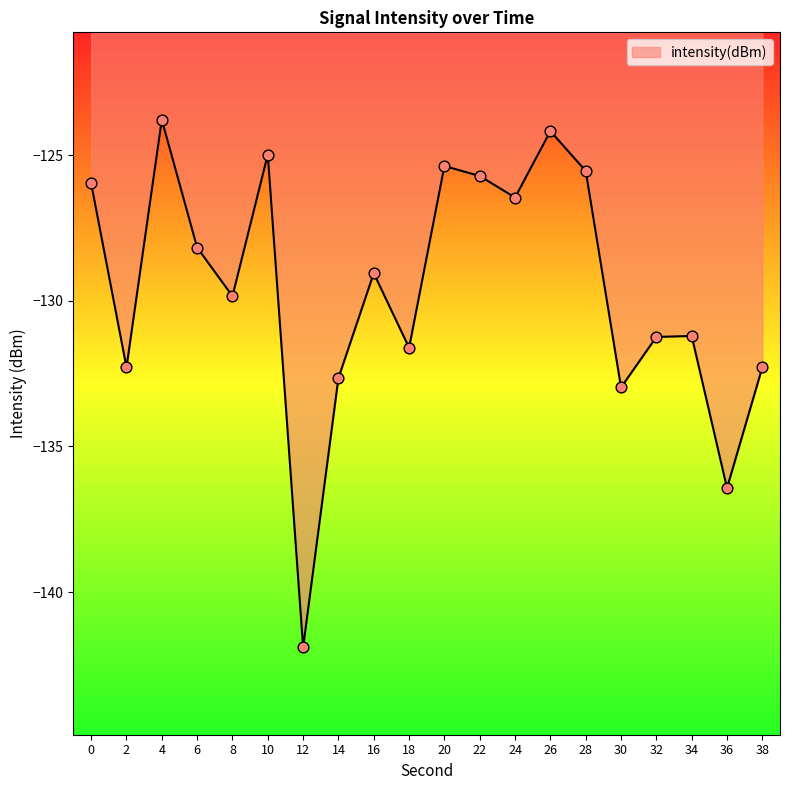

Between 24 and 4, which is larger?

4